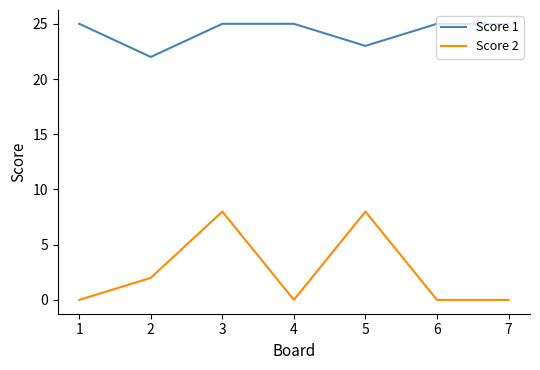

At 2, list the series in order from smallest to largest.

Score 2, Score 1